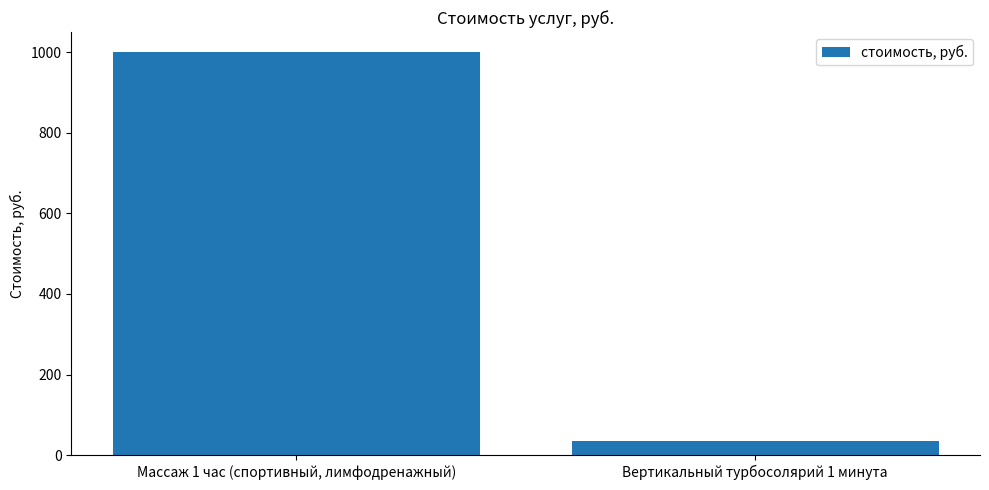

What is the greatest value displayed?

1000